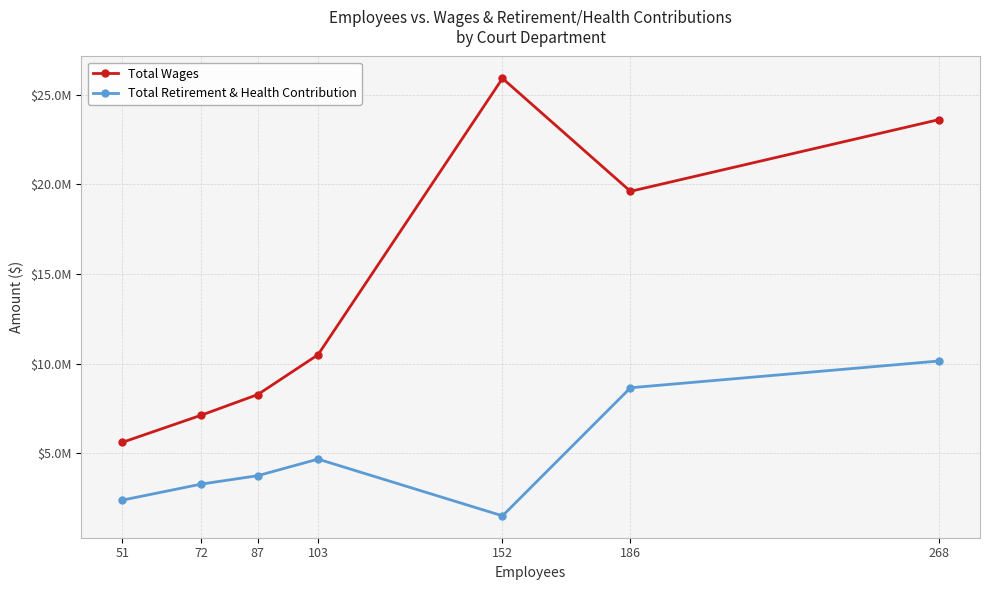

What are all the series names shown in the legend?

Total Wages, Total Retirement & Health Contribution